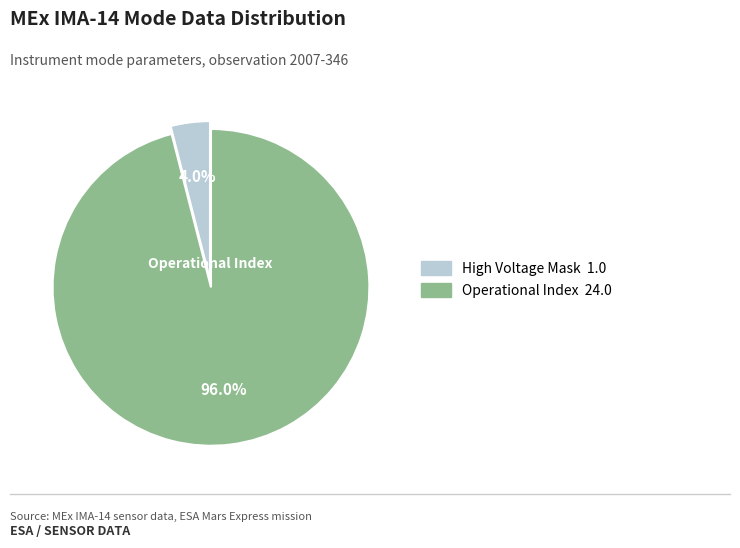

Is there a majority slice in this chart?

Yes